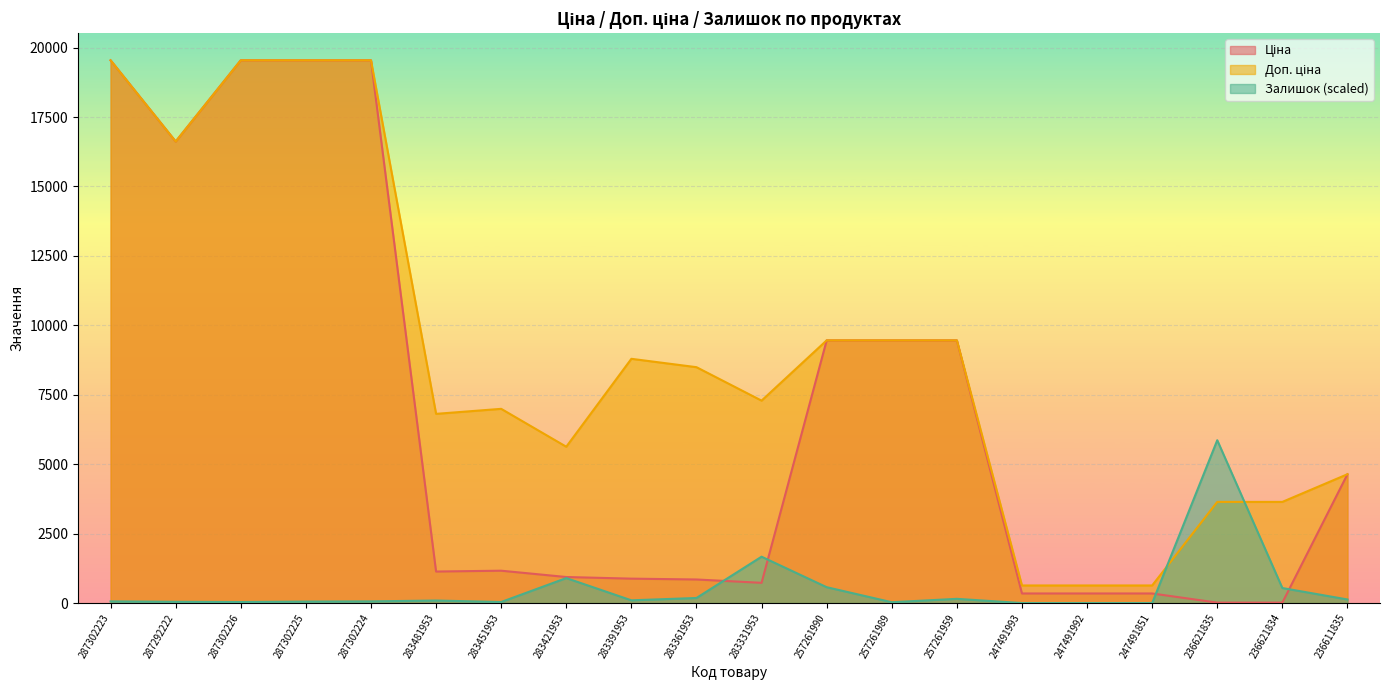

How many intersections are there between Залишок and Доп. ціна?

2